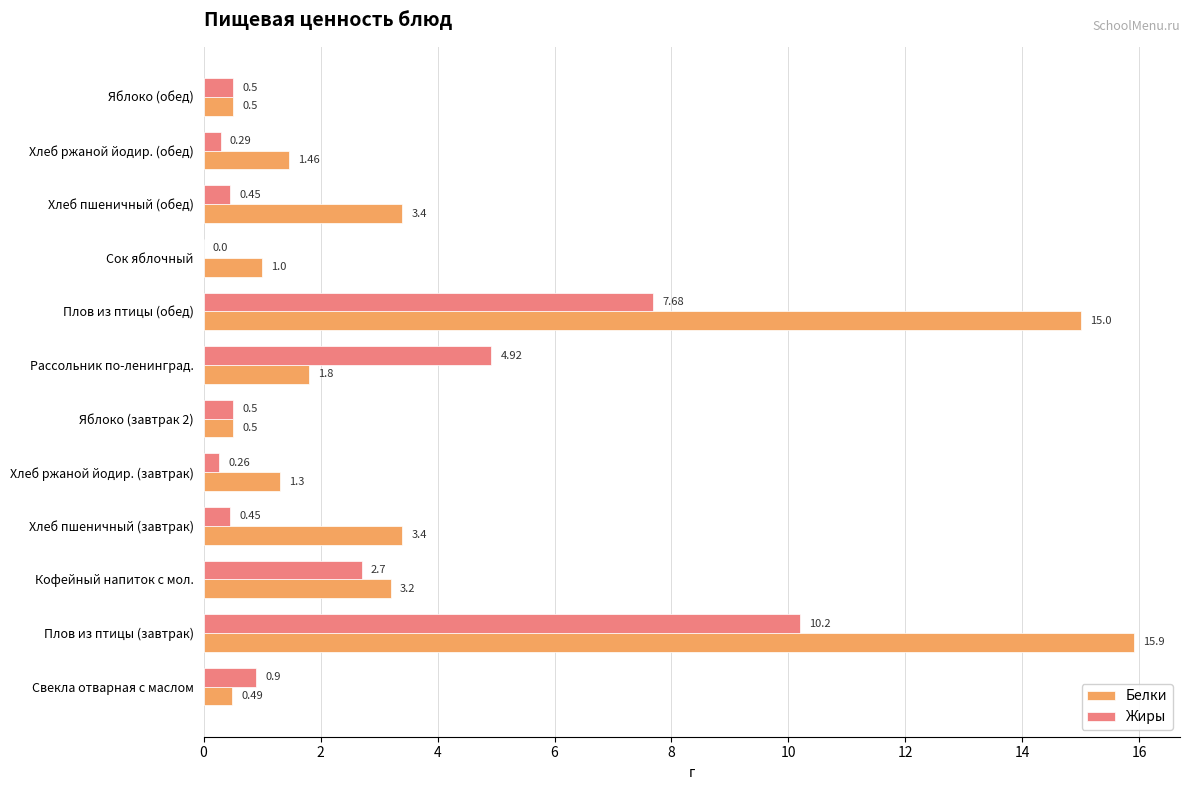

What are all the series names shown in the legend?

Белки, Жиры